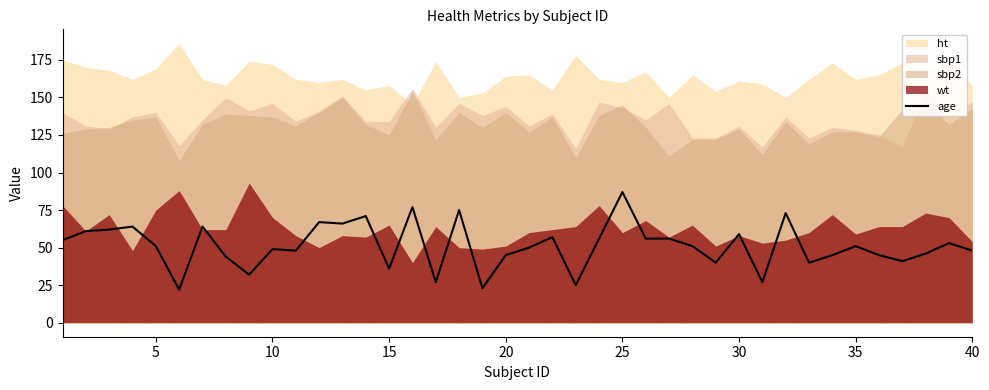

At which label does age reach its peak?

25